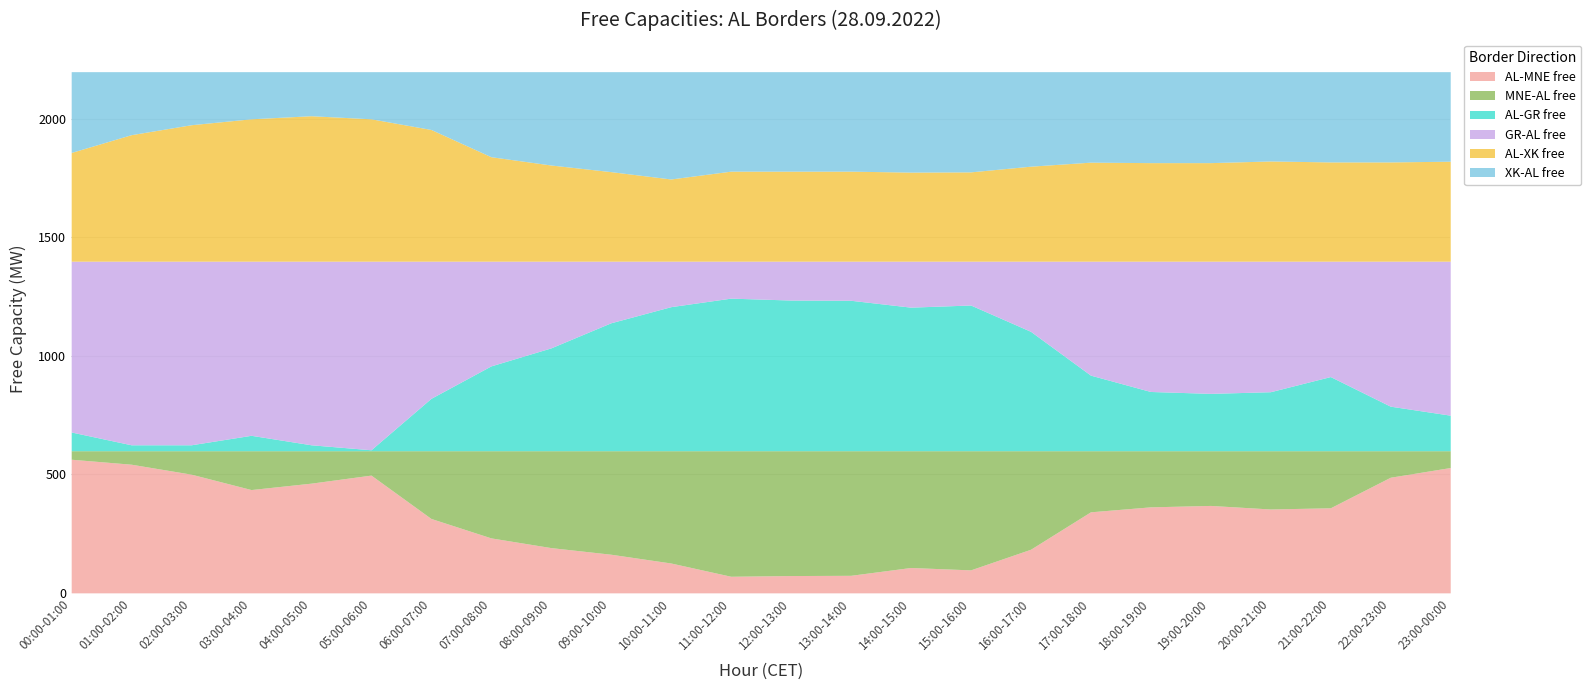

Which category has the lowest value in the GR-AL free series?

11:00-12:00